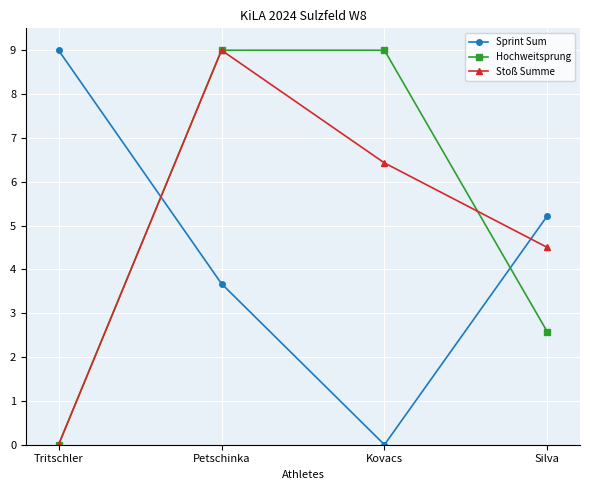

What is the spread (max minus min) of values at Kovacs?

9.0